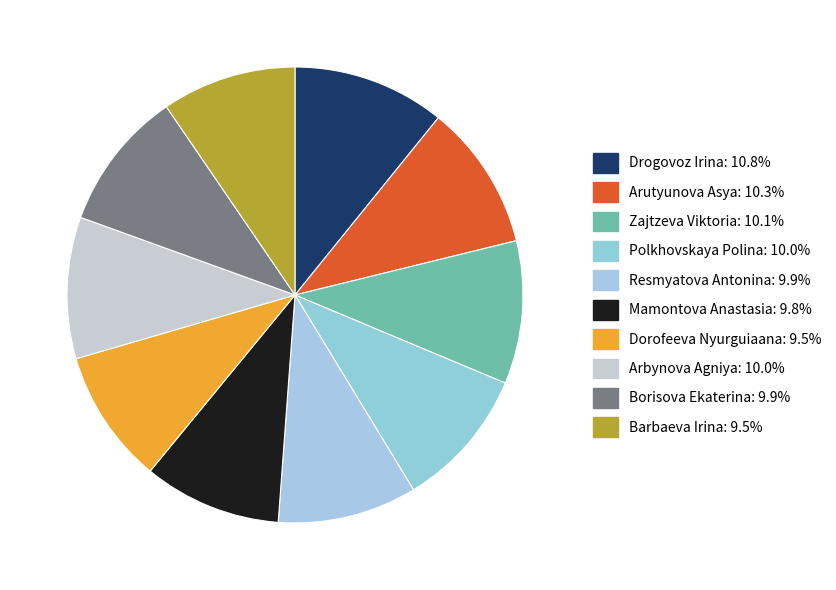

Count the number of slices in the pie.

10